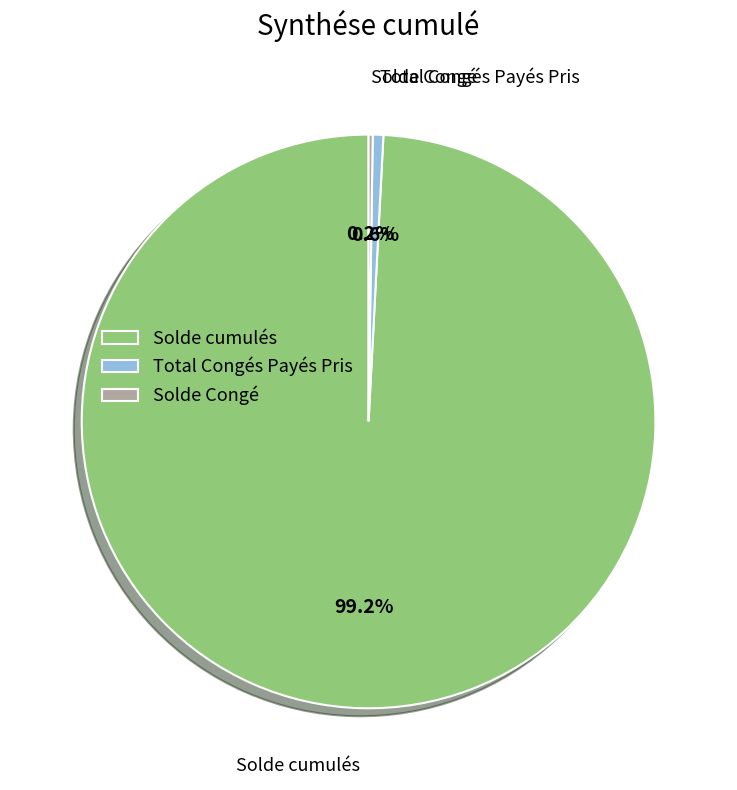

What percentage is NOT represented by Total Congés Payés Pris?

99.4%